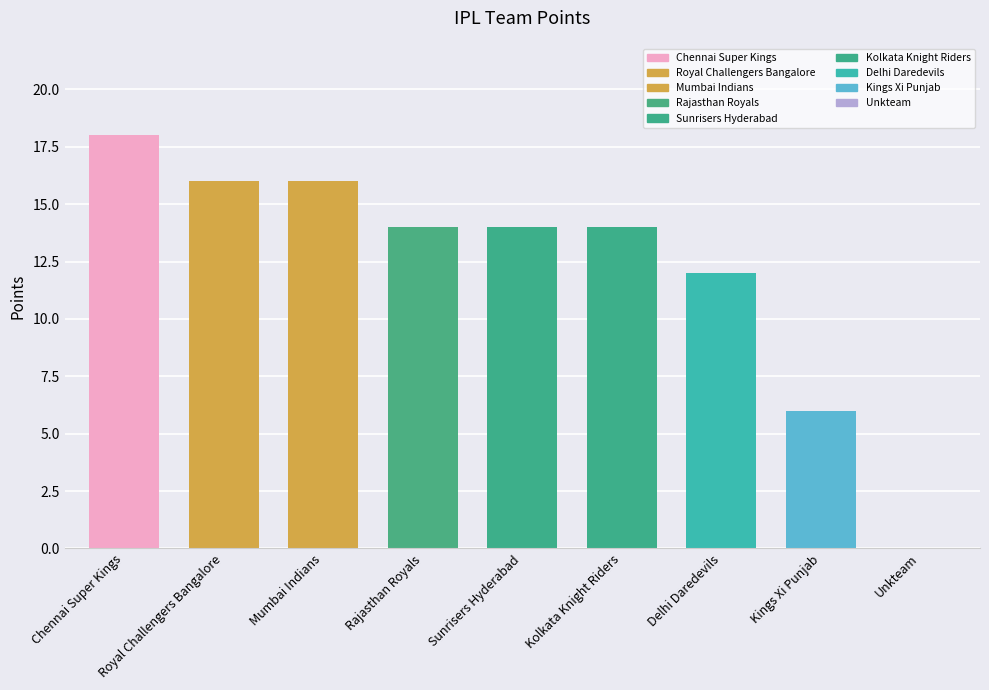

Read the value at Royal Challengers Bangalore.

16